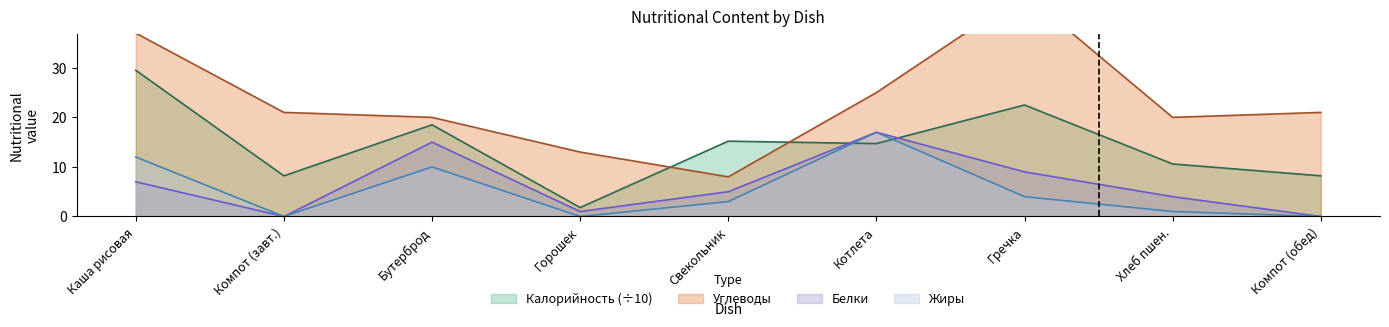

Between which two adjacent categories do Белки and Калорийность (÷10) first intersect?

Свекольник and Котлета